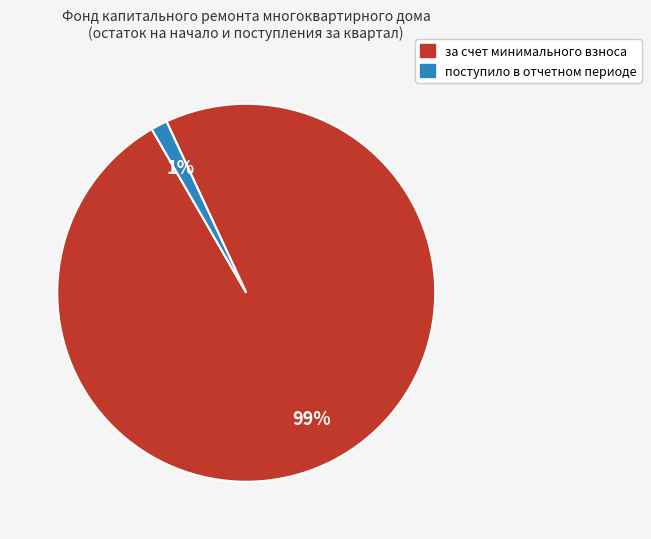

How many slices are in this pie chart?

2